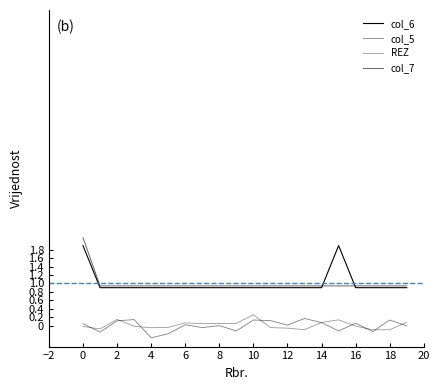

Does the chart display data point markers on the line(s)?

No